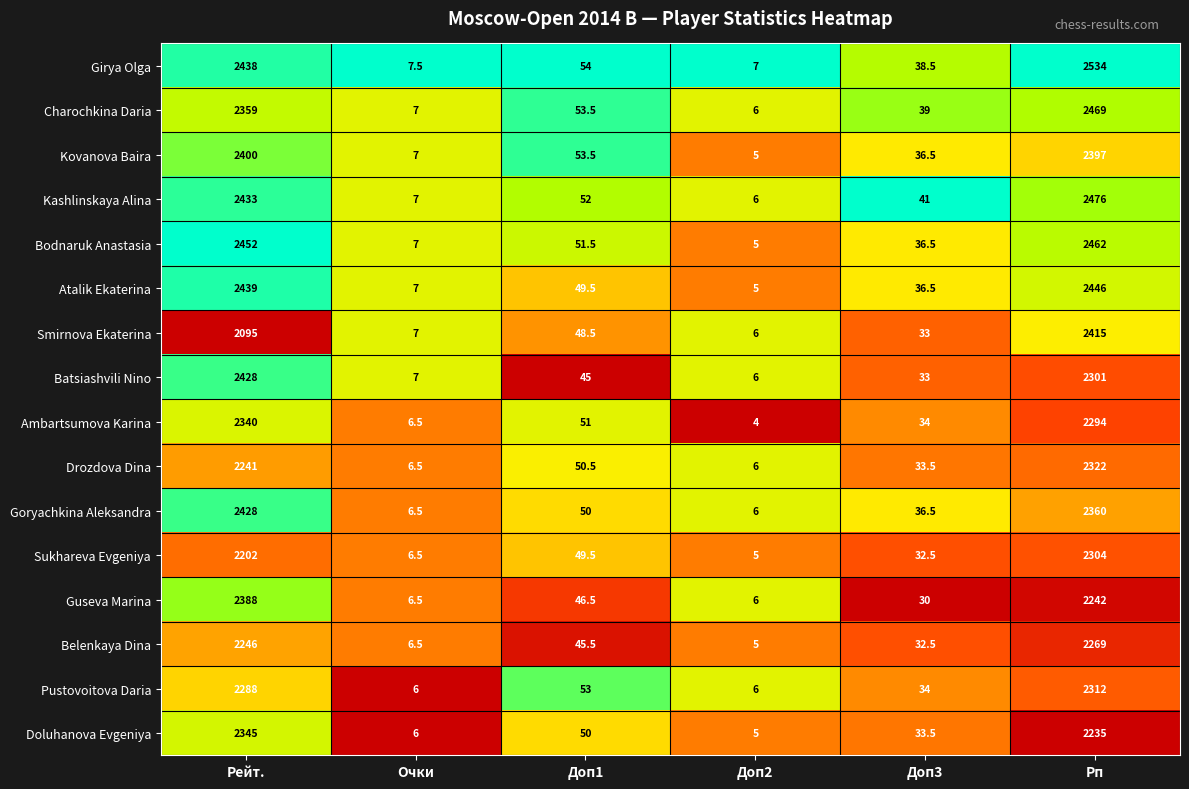

Count the number of data series in this chart.

16